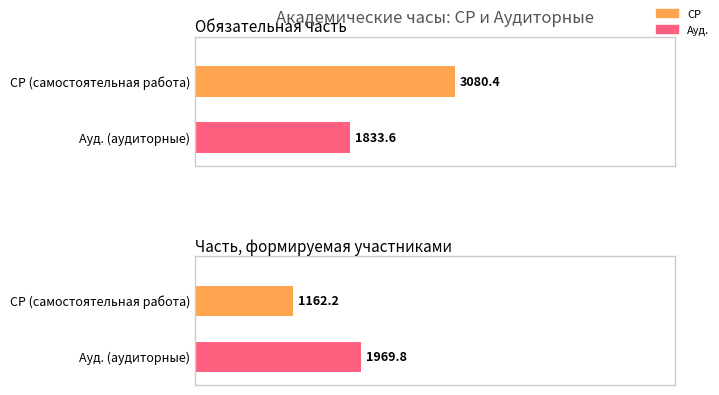

What position from the left is Часть, формируемая участниками?

2